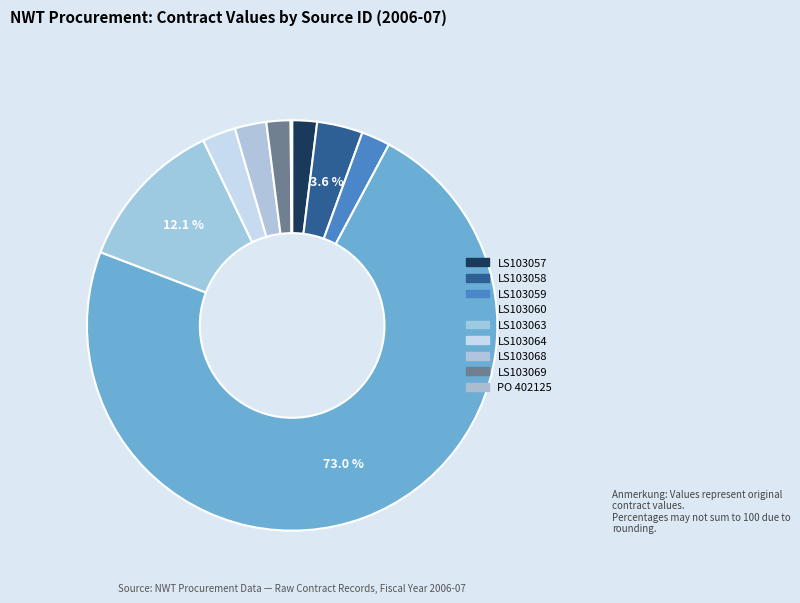

Which slice represents more than half of the pie?

LS103060